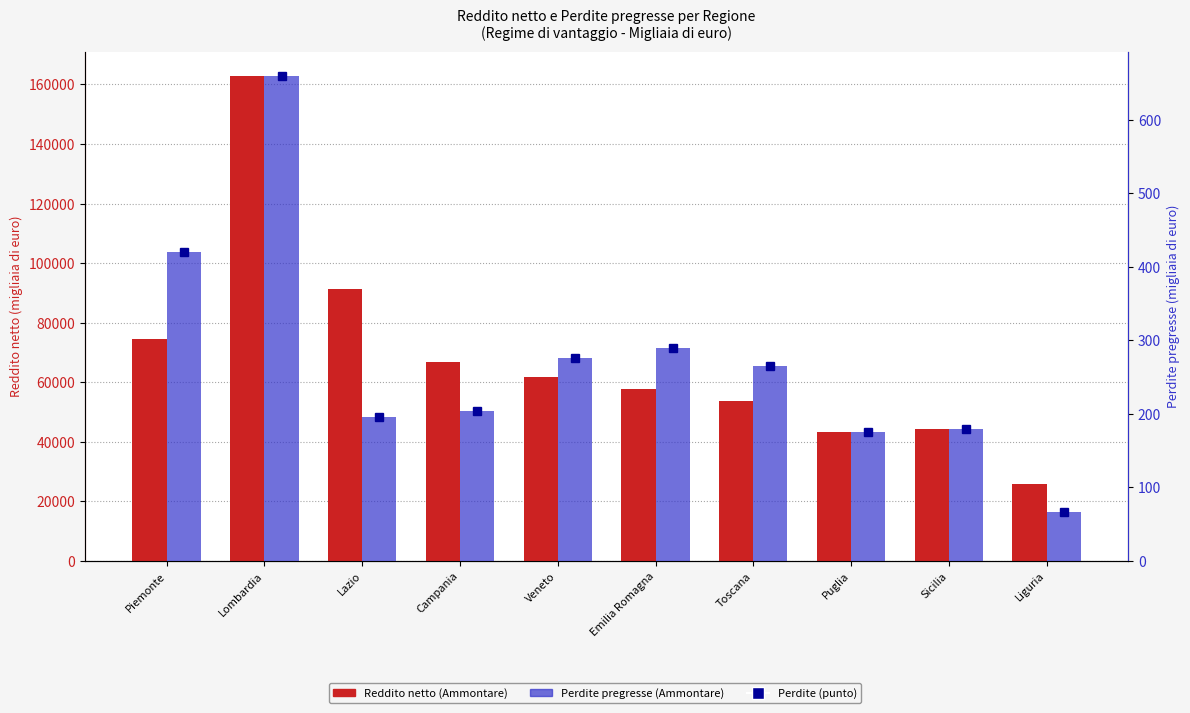

Does the chart contain stacked bars?

No